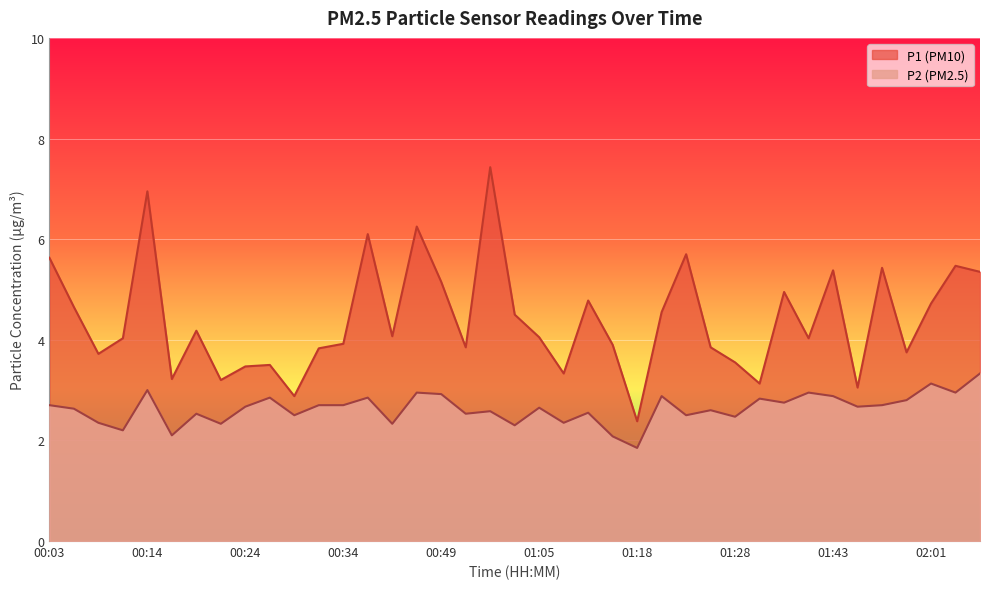

Where does the P2 series first go above 2?

00:03